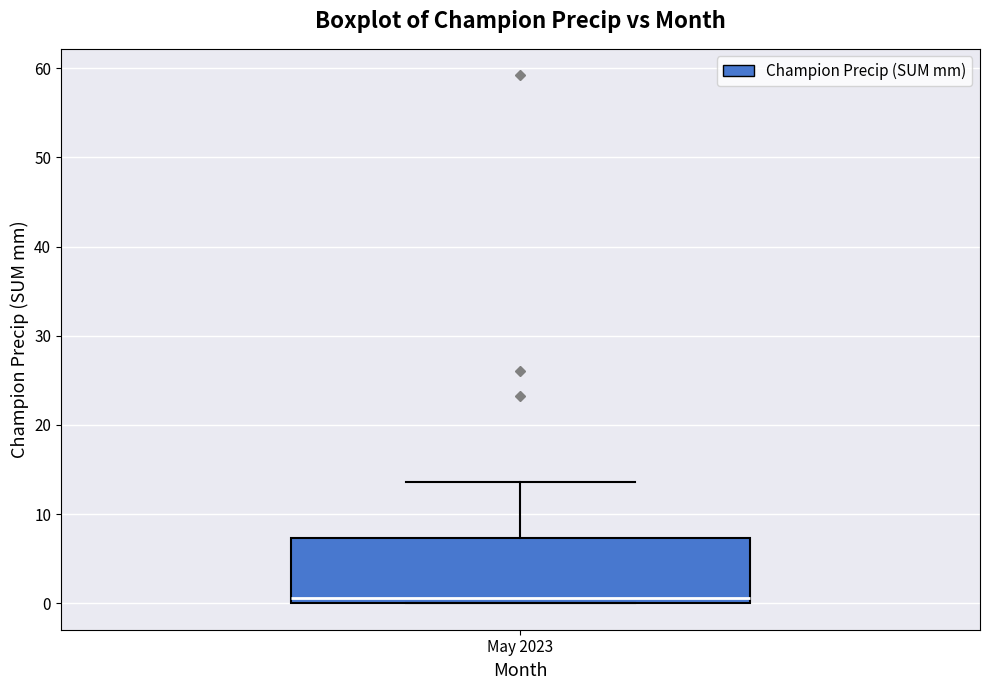

Where does the median line of the box for May 2023 sit on the y-axis? The values are not printed on the chart, so give them approximately, as read against the axis.

1